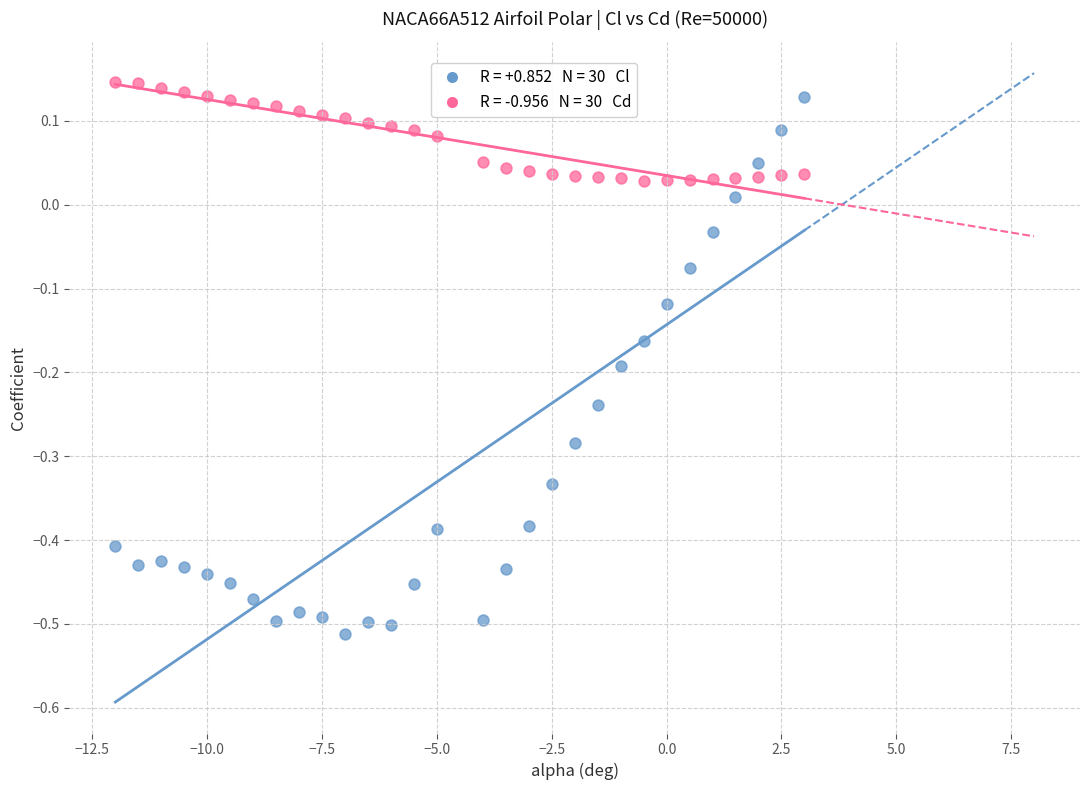

Across all data points, what is the range of Y values (max minus min)?

0.7